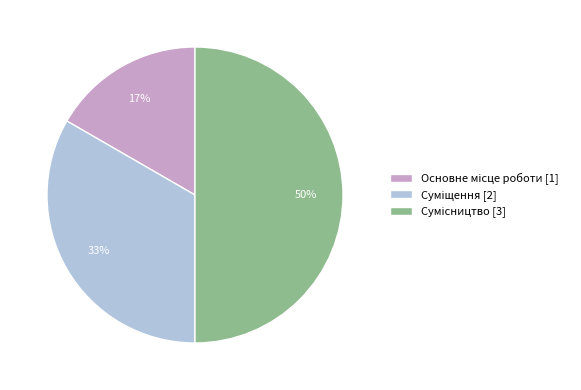

To the nearest percent, what is the difference between the largest and smallest slice percentages?

33%